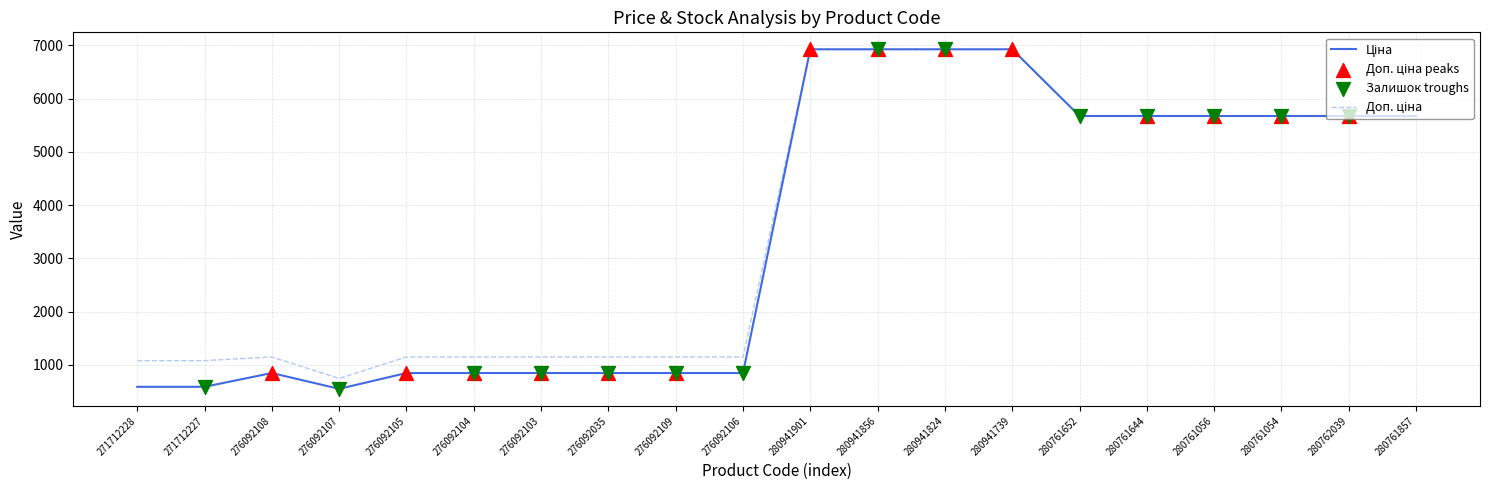

What is the total value across all series at 276092106?

1998.2